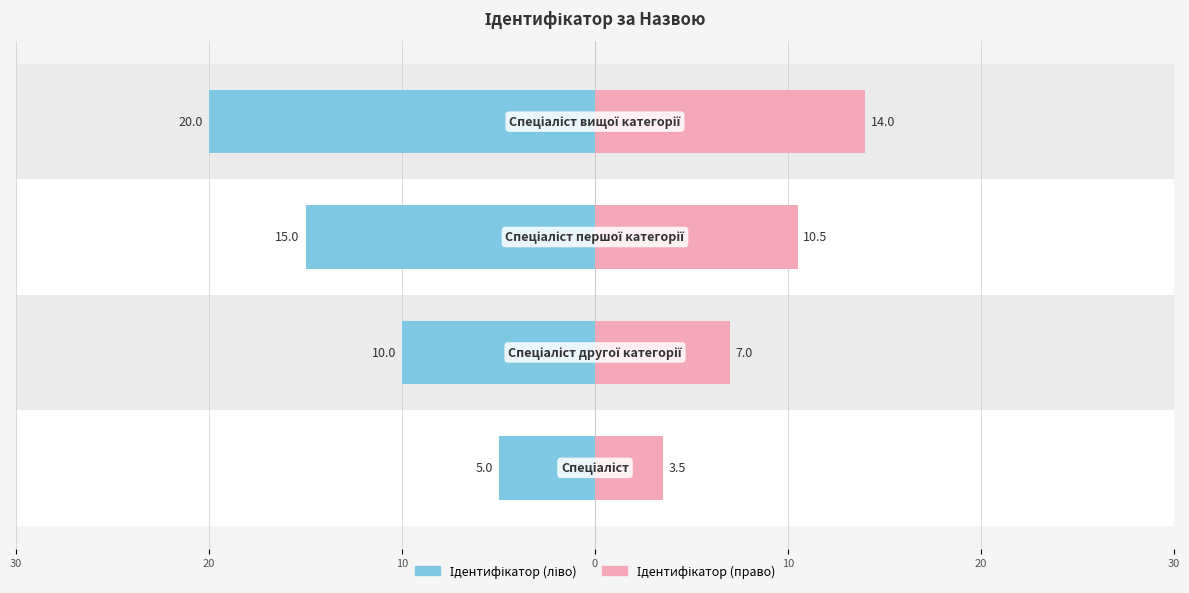

What is the minimum value for Ідентифікатор (ліво)?

5.0